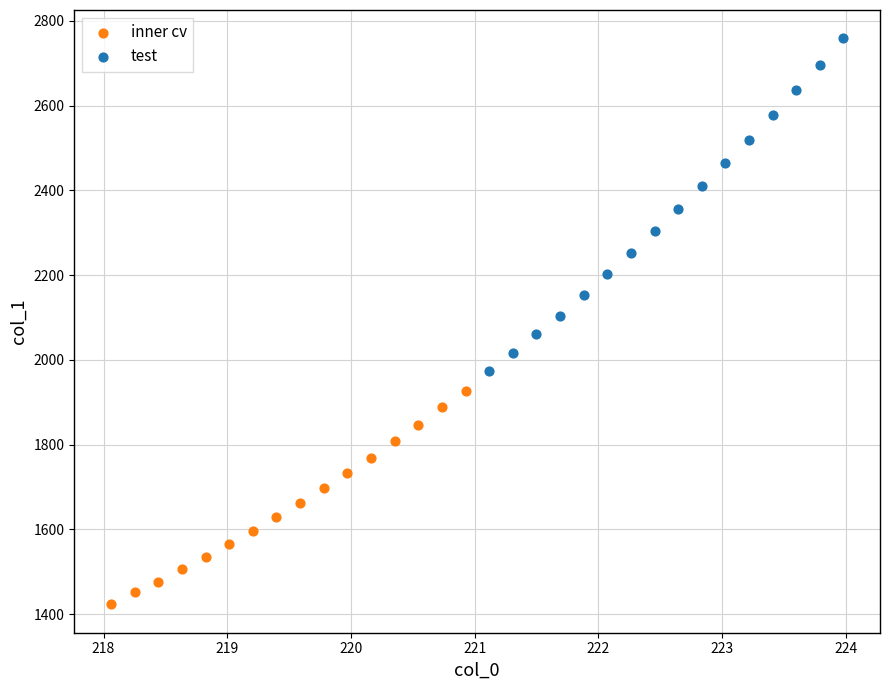

Which series reaches the minimum Y coordinate?

inner cv